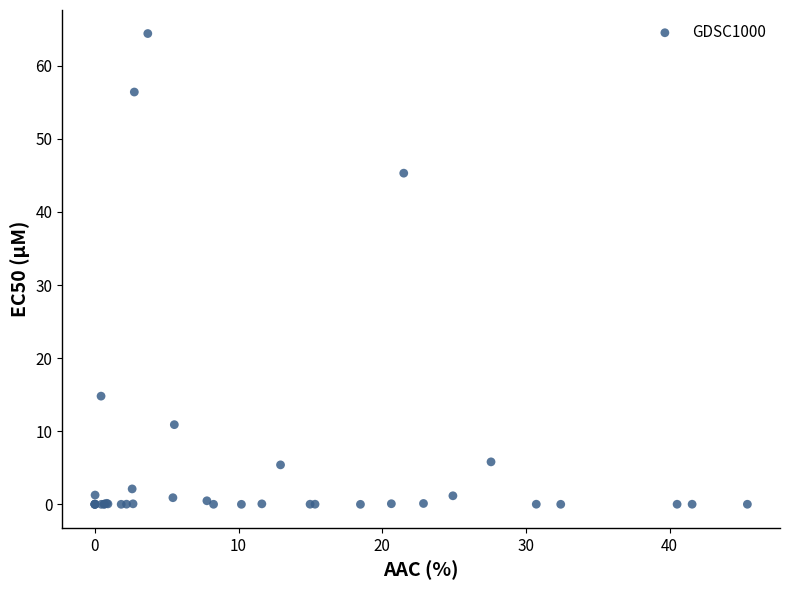

What Y value in the scatter plot is closest to 32?

45.3